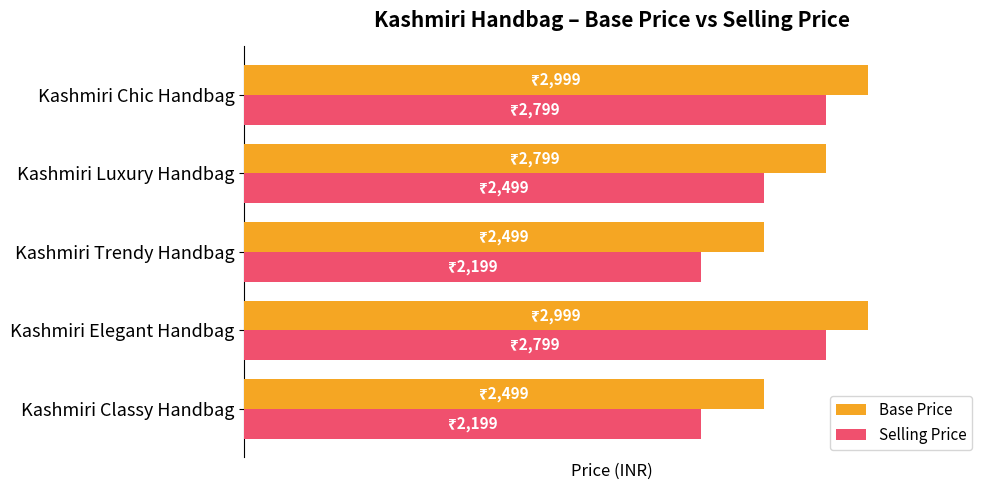

What are all the series names shown in the legend?

Base Price, Selling Price